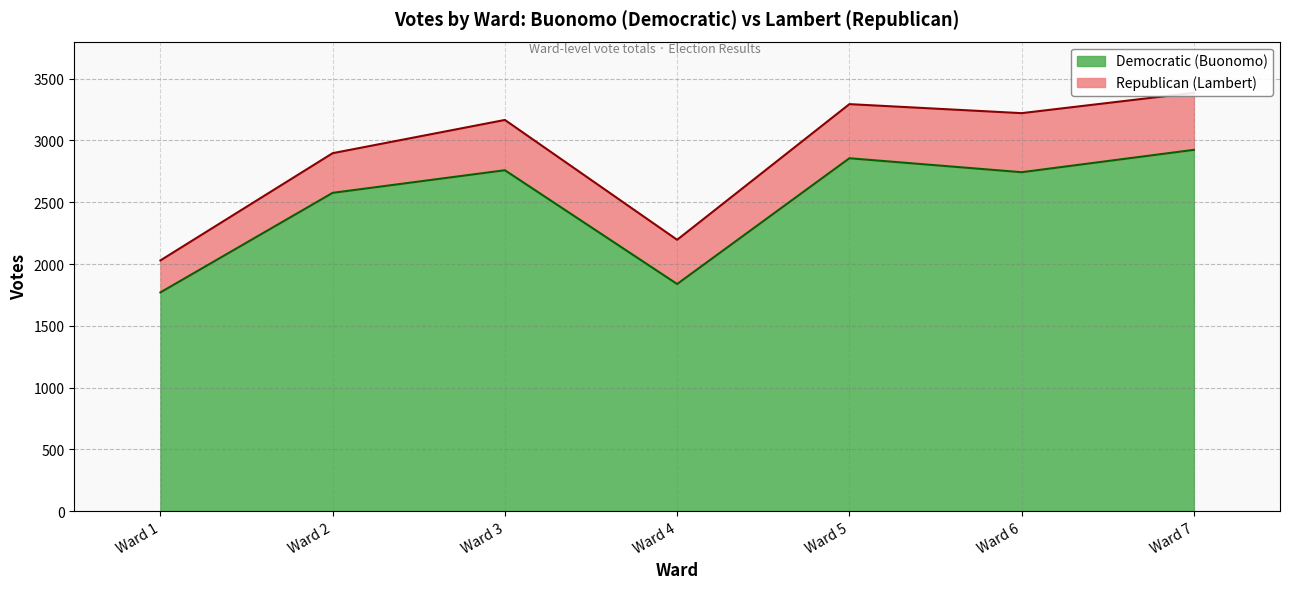

Rank the categories by value from highest to lowest.

Ward 7, Ward 5, Ward 3, Ward 6, Ward 2, Ward 4, Ward 1